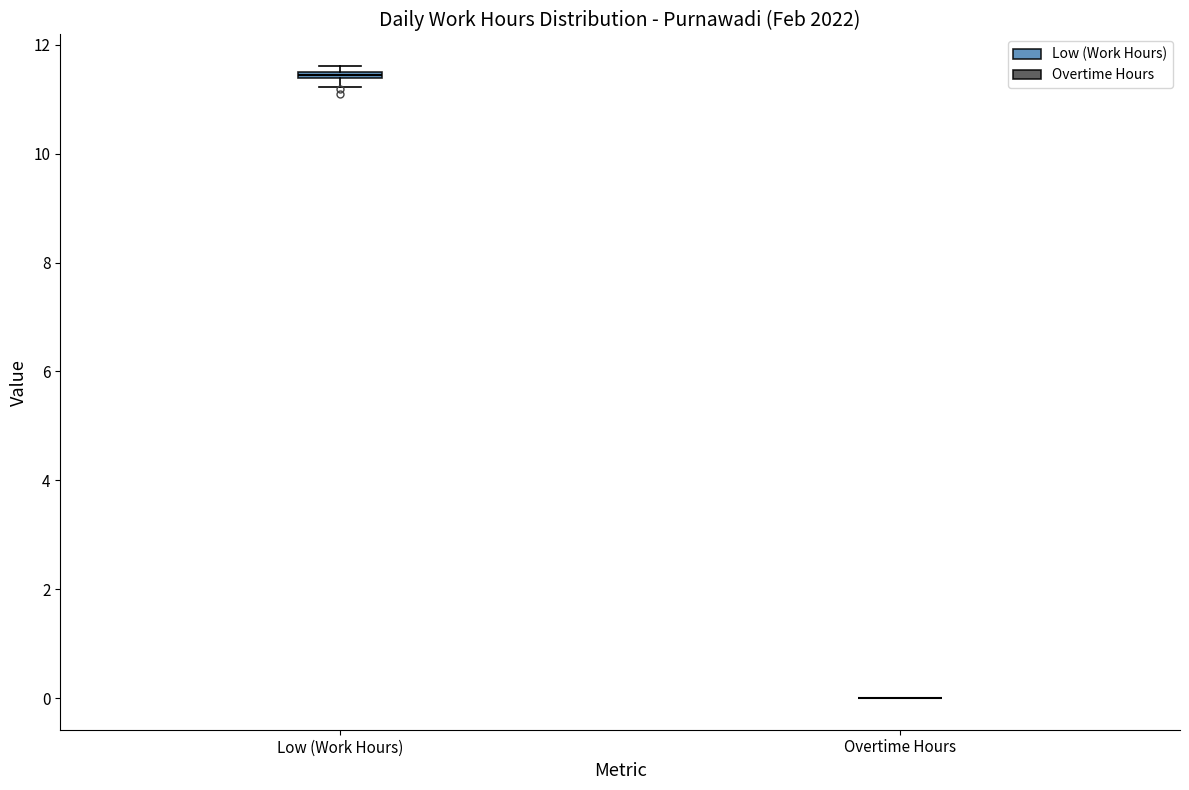

Where is the upper edge of the box for Low (Work Hours) on the y-axis? The values are not printed on the chart, so give them approximately, as read against the axis.

11.6